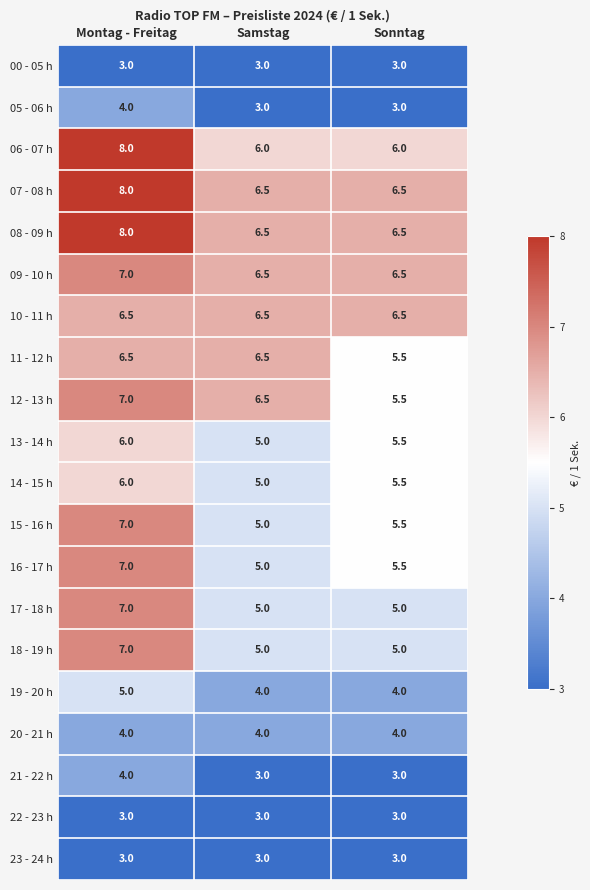

What is the spread (max minus min) of values at Sonntag?

3.5